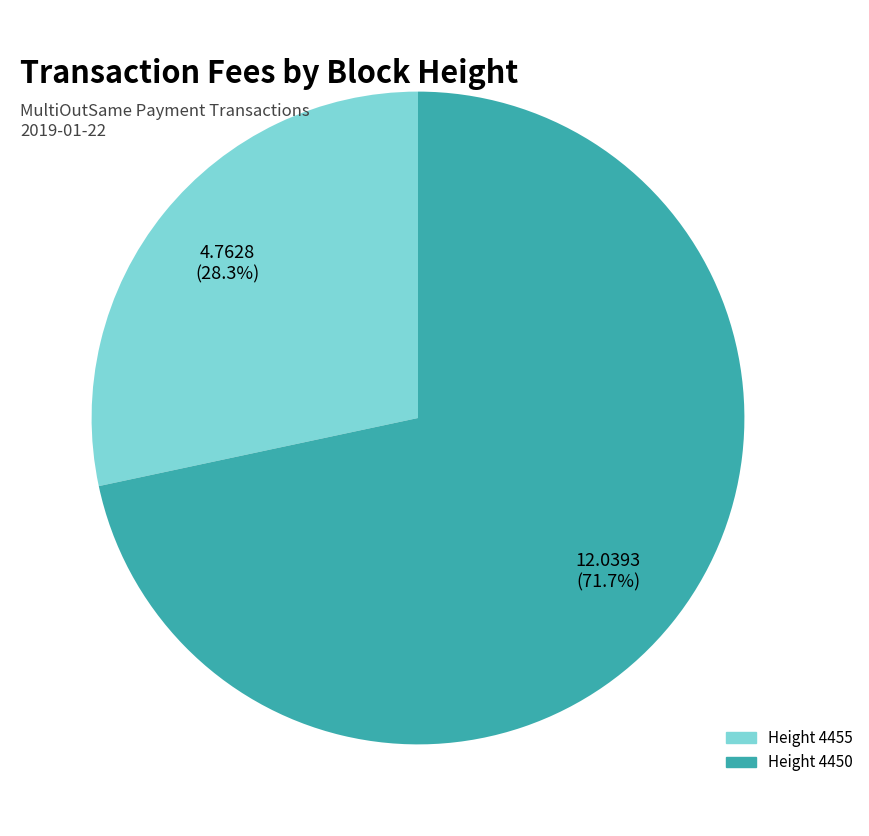

Does any single category account for the majority?

Yes